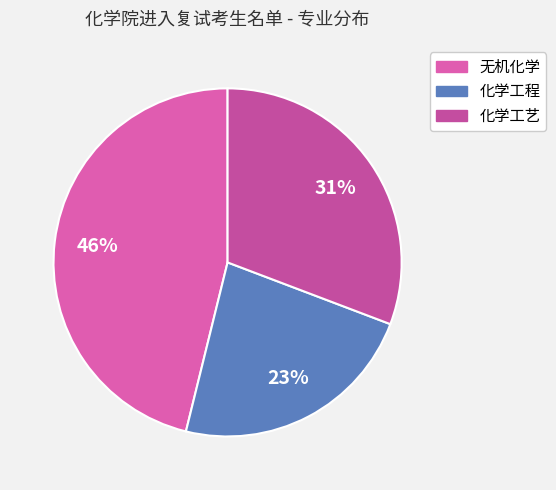

Count the number of slices in the pie.

3